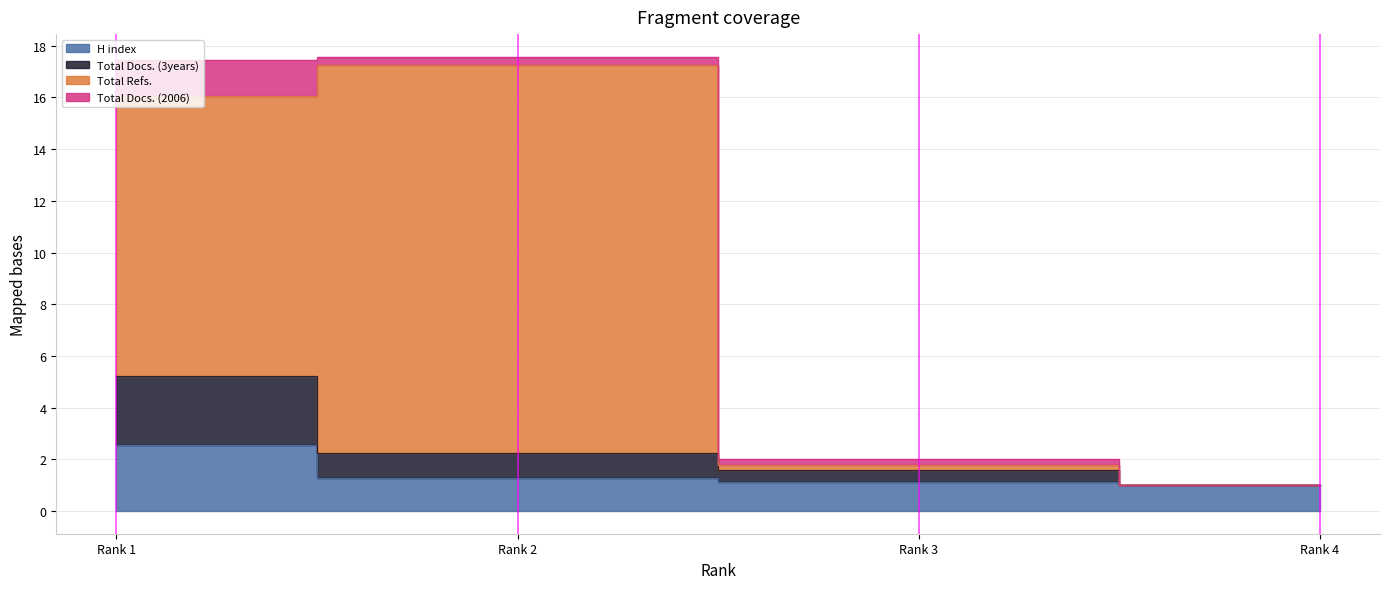

True or false: Total Refs. and H index cross at least once.

False